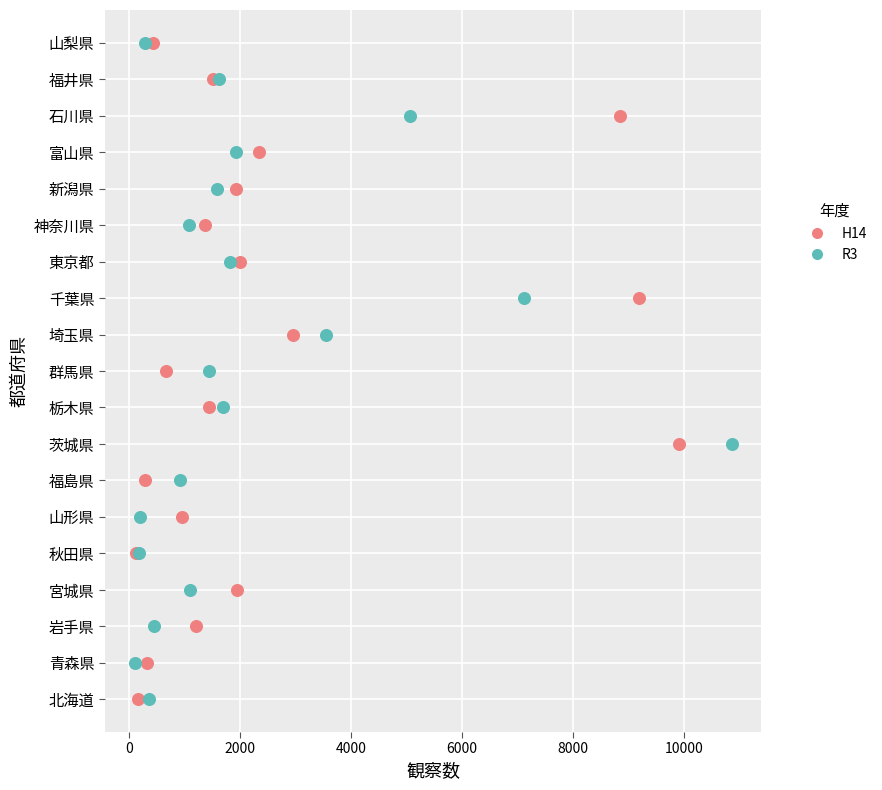

What are all the series names shown in the legend?

H14, R3